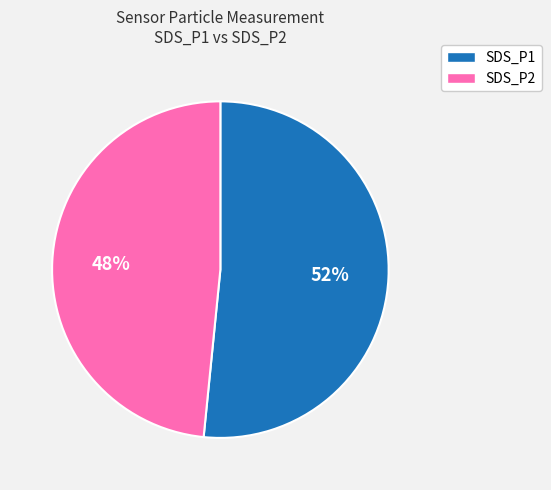

How many segments does this pie chart have?

2